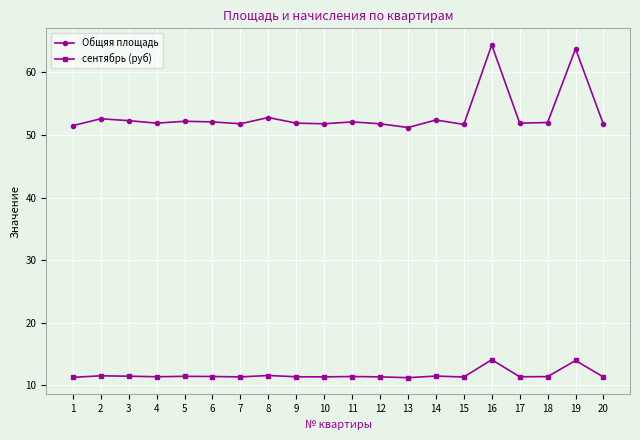

The value of сентябрь (руб) at 7 is 11.3. True or false?

True